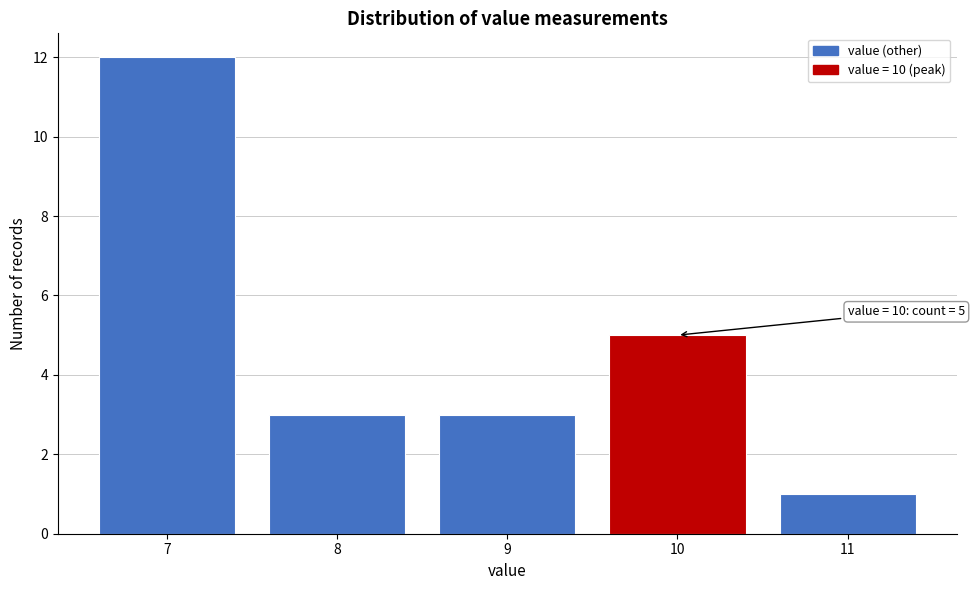

Reading right to left, what are all the values shown in this chart?

1	5	3	3	12